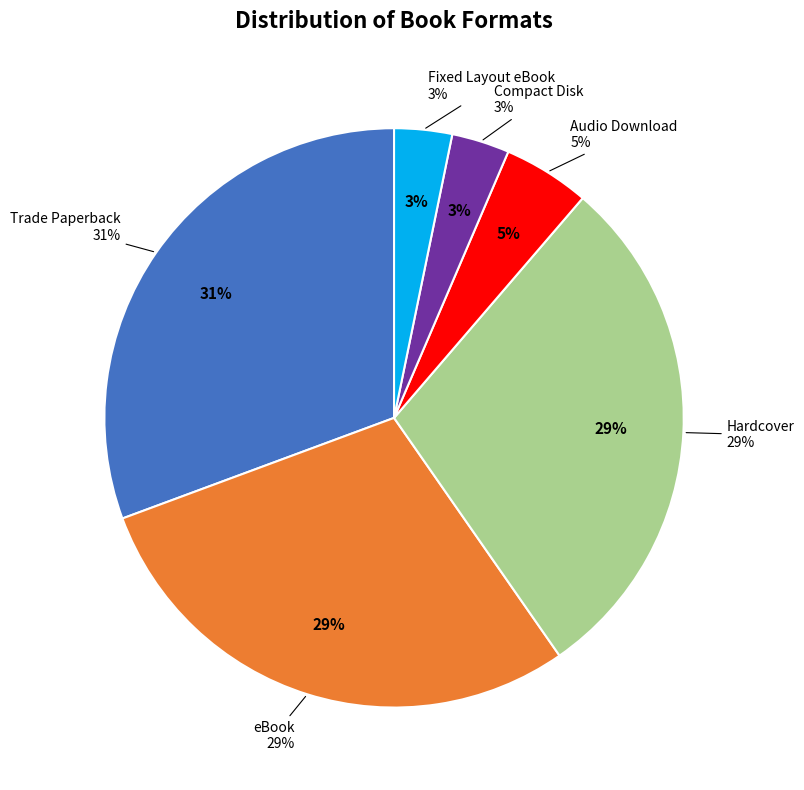

The Trade Paperback slice represents 31% of the pie. True or false?

True